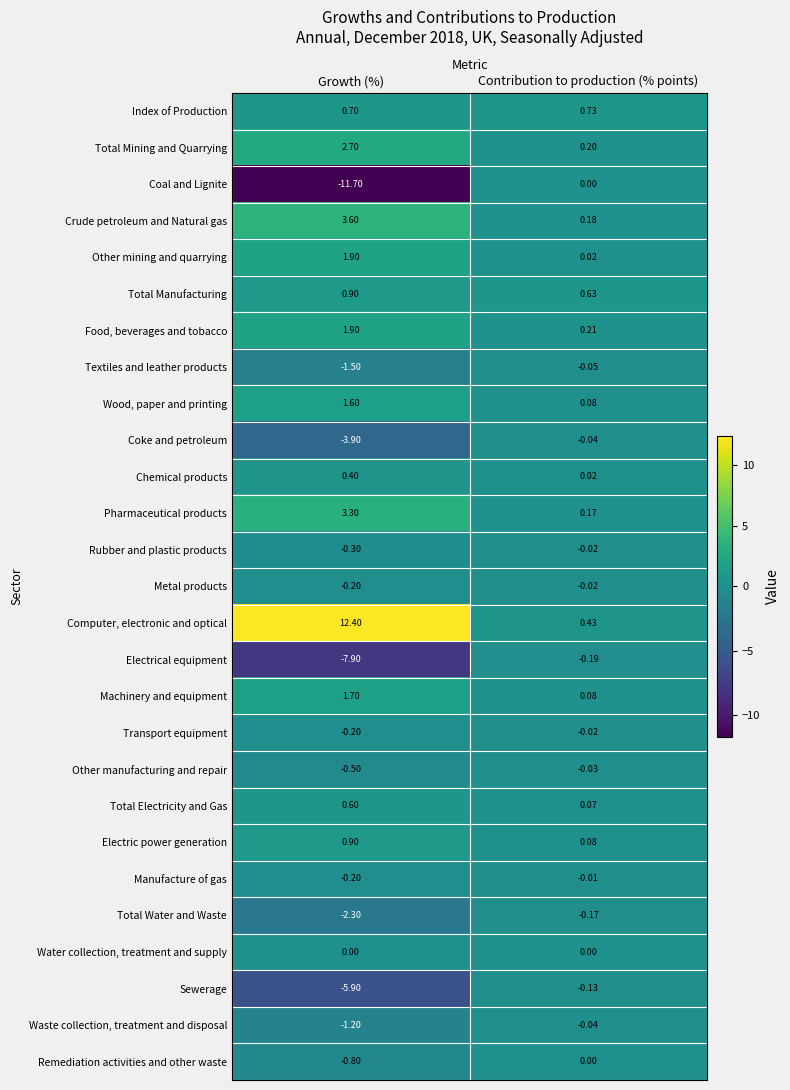

At which category does the chart reach its minimum across all series?

Growth (%)